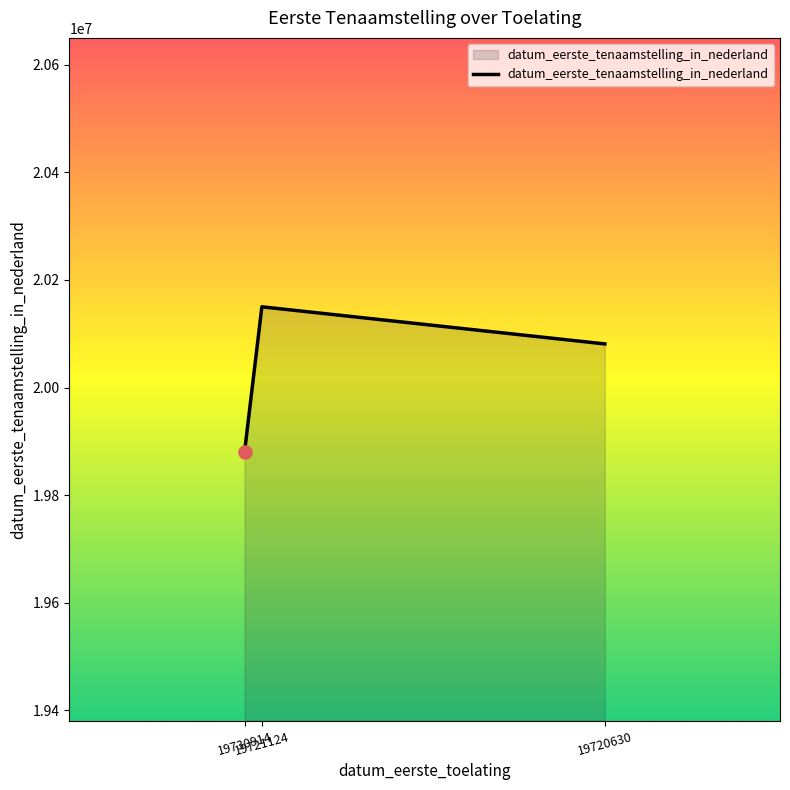

What is the change in value from 19730914 to 19720630?

+200589